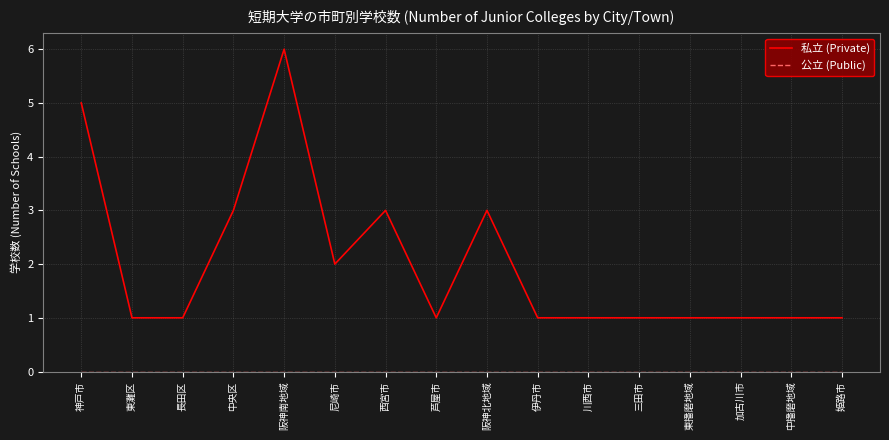

The 私立 (Private) series shows 1 at 阪神南地域. True or false?

False